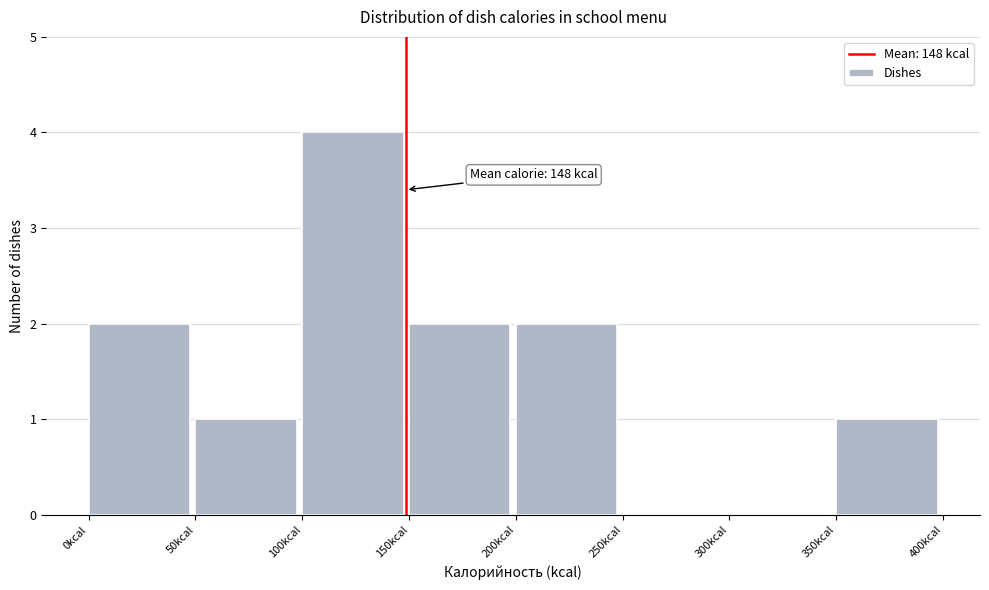

Over which range of the x-axis is the bar tallest?

100 to 150